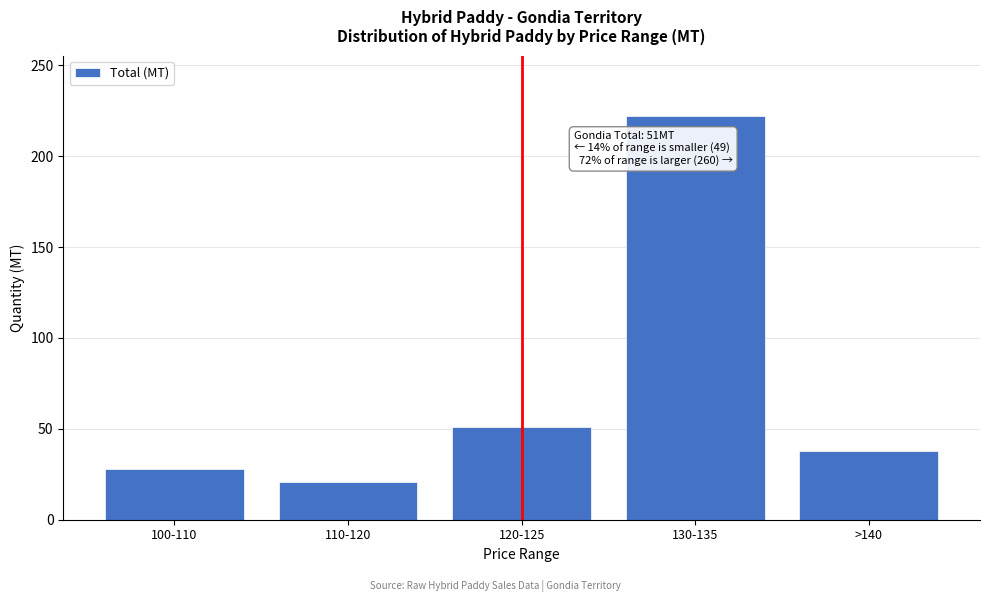

Reading left to right, what are all the values shown in this chart?

28	21	51	222	38